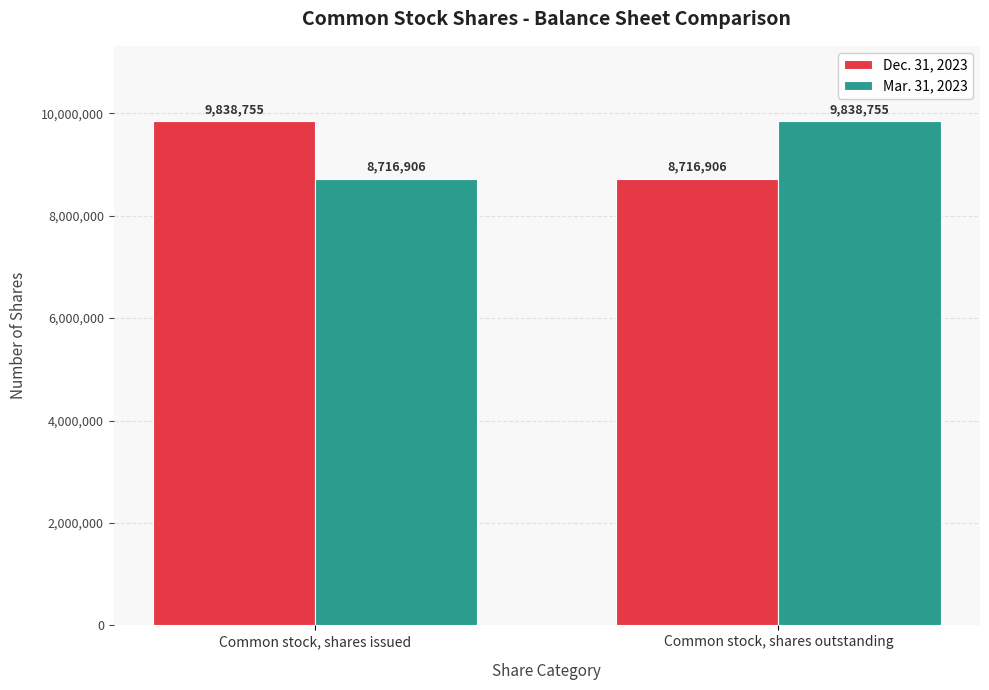

What is the label of the 1st bar from the right?

Common stock, shares outstanding